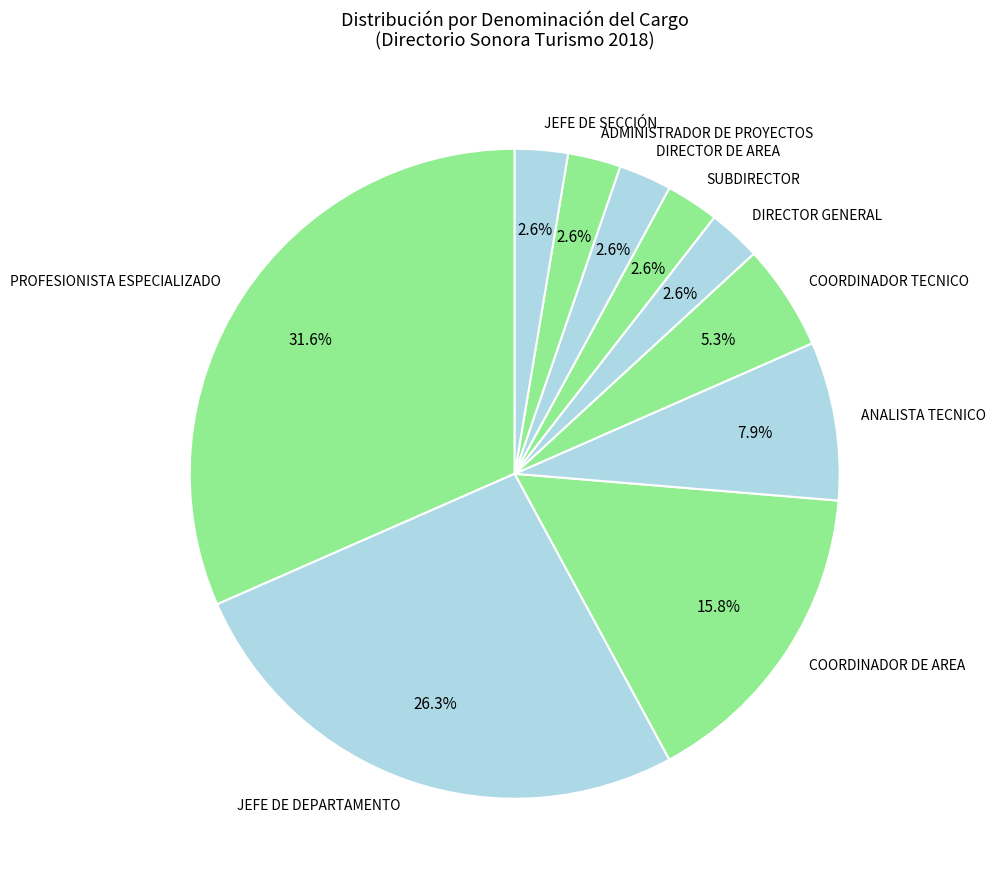

Which slice is the largest?

PROFESIONISTA ESPECIALIZADO